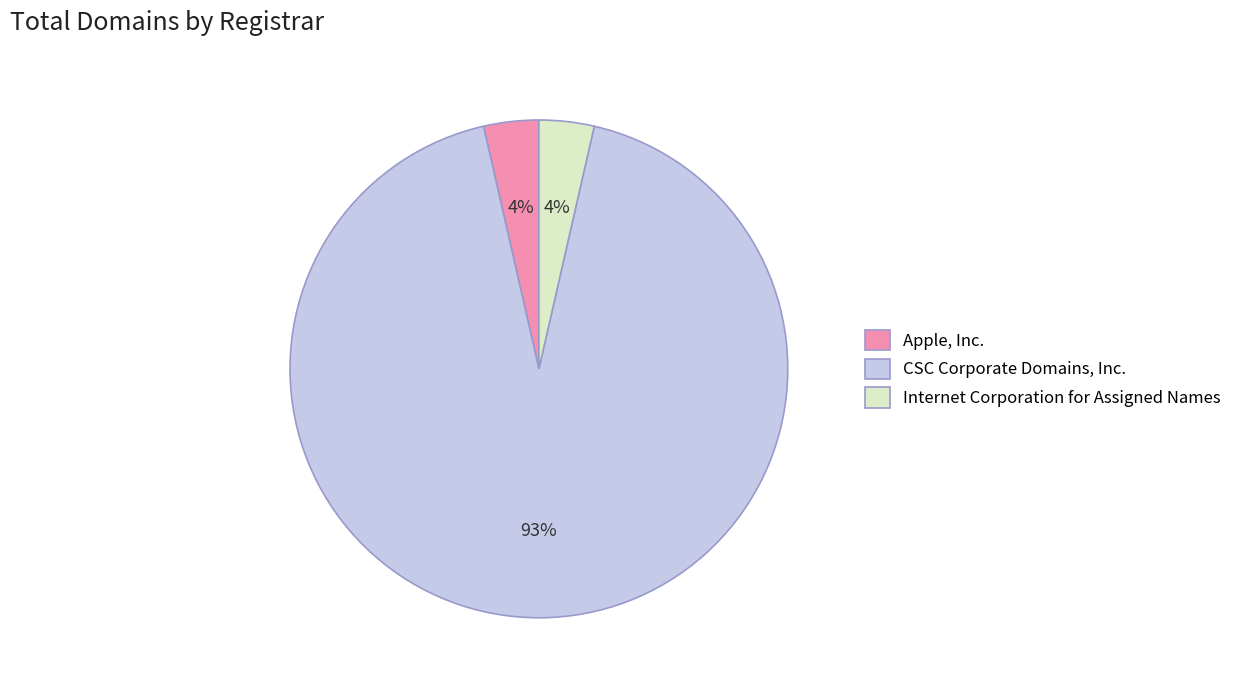

Is it true that CSC Corporate Domains, Inc. is 99% of the pie?

False